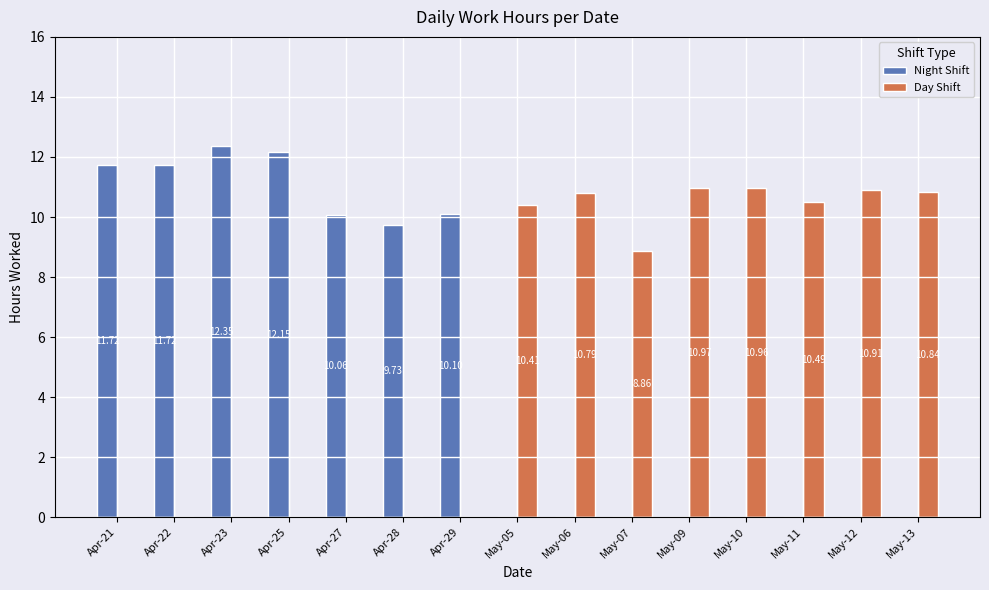

At which category is the sum across all series the highest?

Apr-23